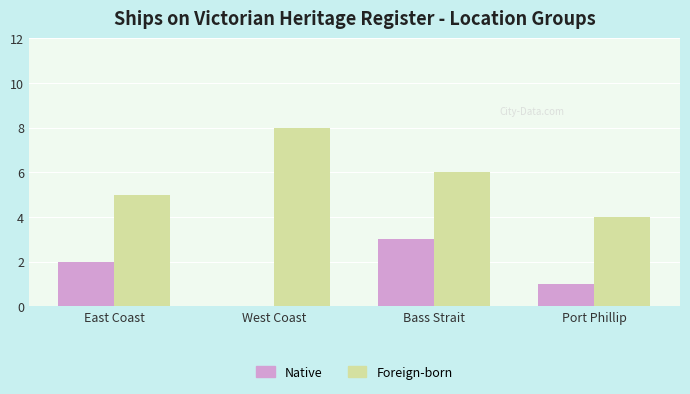

Are the bars grouped side by side (vs. stacked)?

Yes